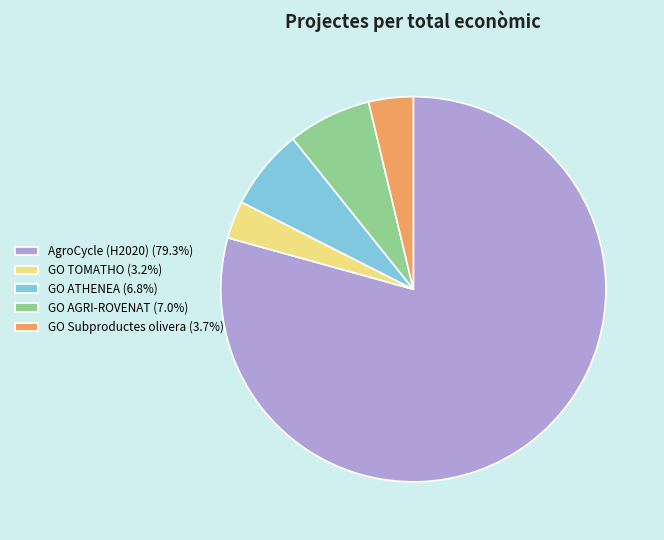

Combined, do GO TOMATHO (3.2%) and GO Subproductes olivera (3.7%) account for over 50%?

No